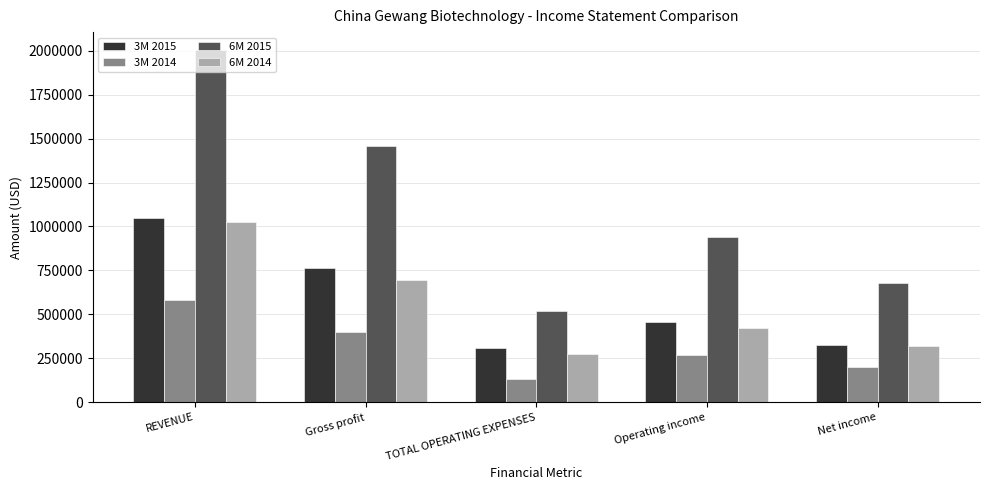

How many groups of bars are there?

5